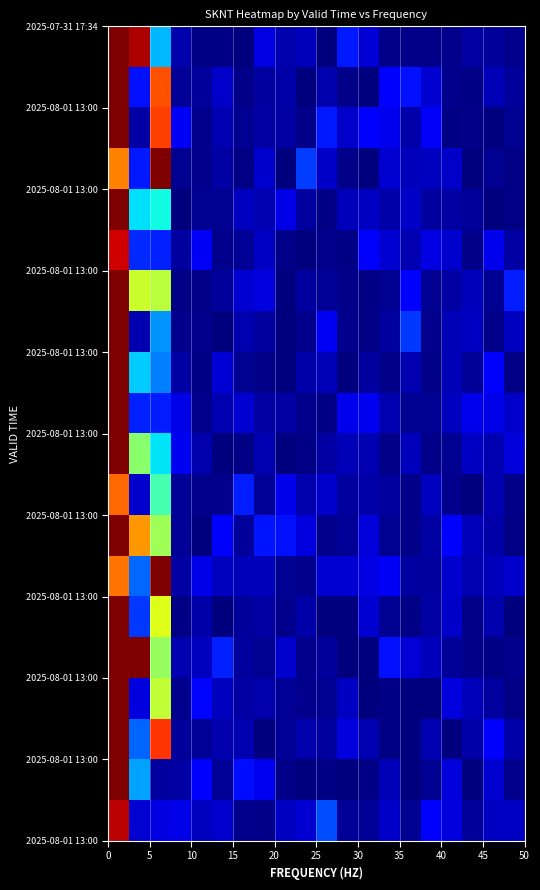

Count the number of data series in this chart.

20